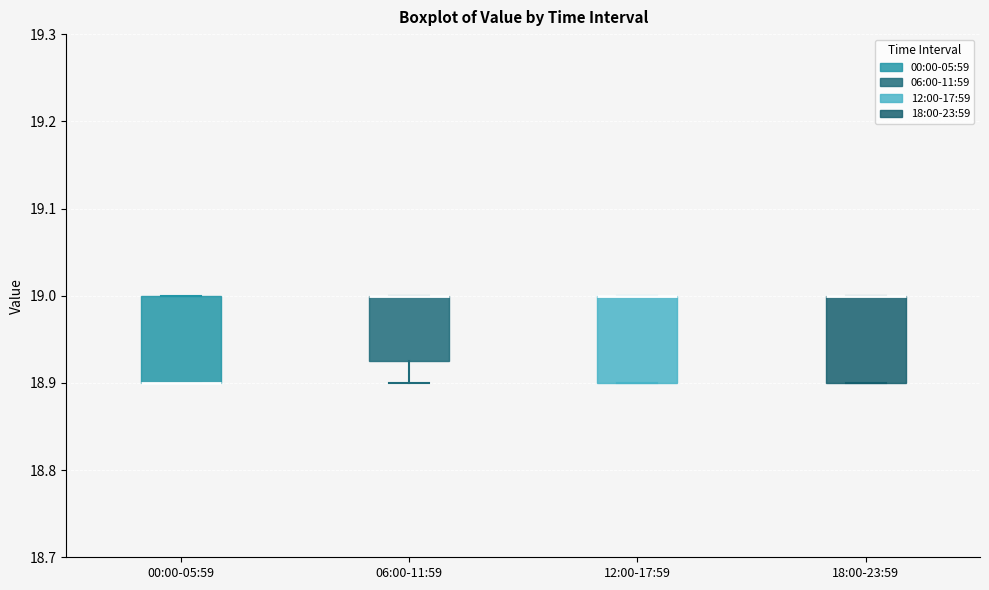

Reading left to right, read every box against the y-axis: the position of its median line, the range the box covers, and the ends of its whiskers. The values are not printed on the chart, so give them approximately, as read against the axis.

00:00-05:59: median 18.90 (drawn on the box's lower edge), box 18.90 to 19.00, whiskers 18.90 to 19.00
06:00-11:59: median 19.00 (drawn on the box's upper edge), box 18.93 to 19.00, whiskers 18.90 to 19.00
12:00-17:59: median 19.00 (drawn on the box's upper edge), box 18.90 to 19.00, whiskers 18.90 to 19.00
18:00-23:59: median 19.00 (drawn on the box's upper edge), box 18.90 to 19.00, whiskers 18.90 to 19.00